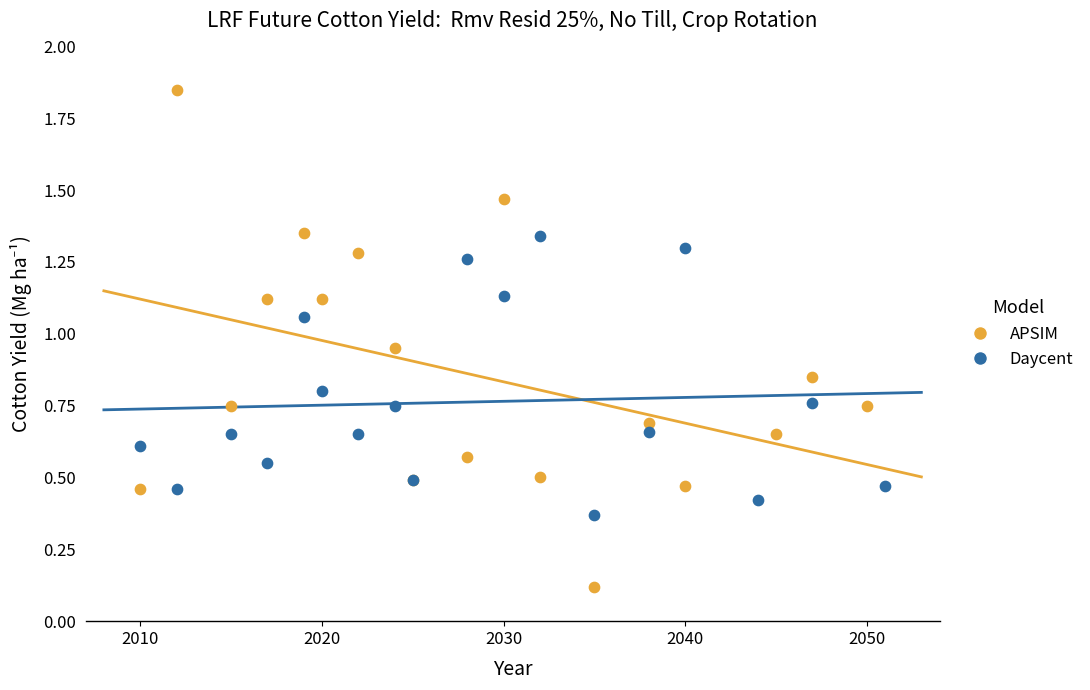

Which series contains the lowest Y value?

APSIM